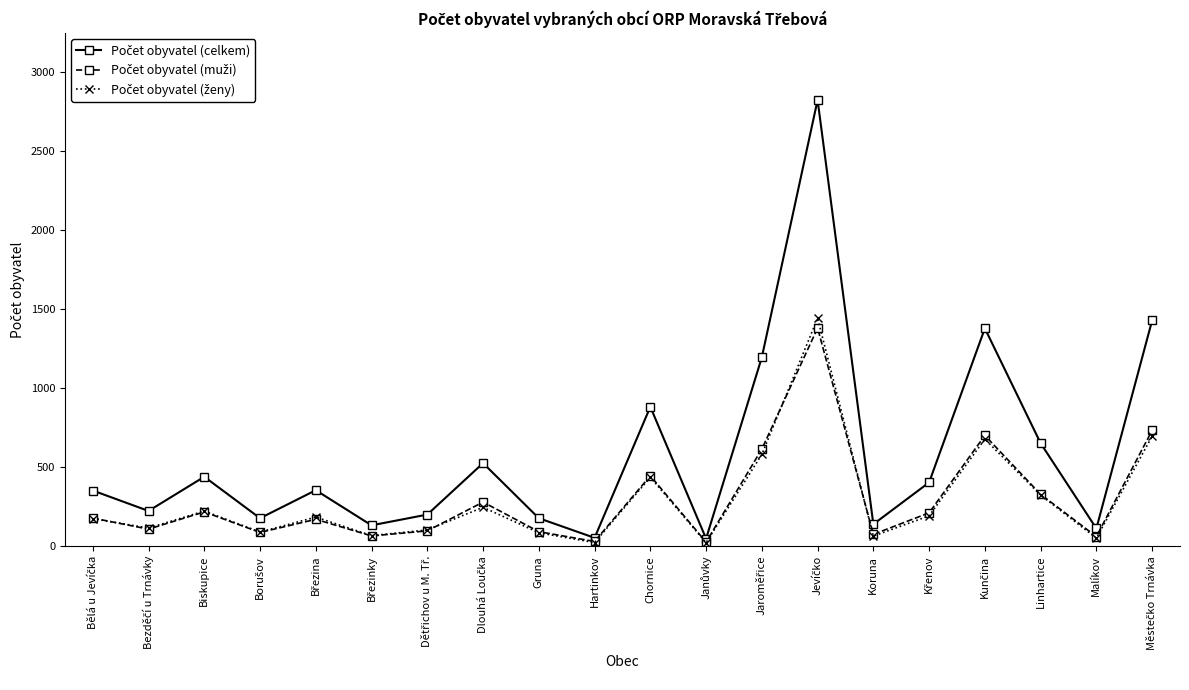

What is the label of the 3rd point from the right?

Linhartice